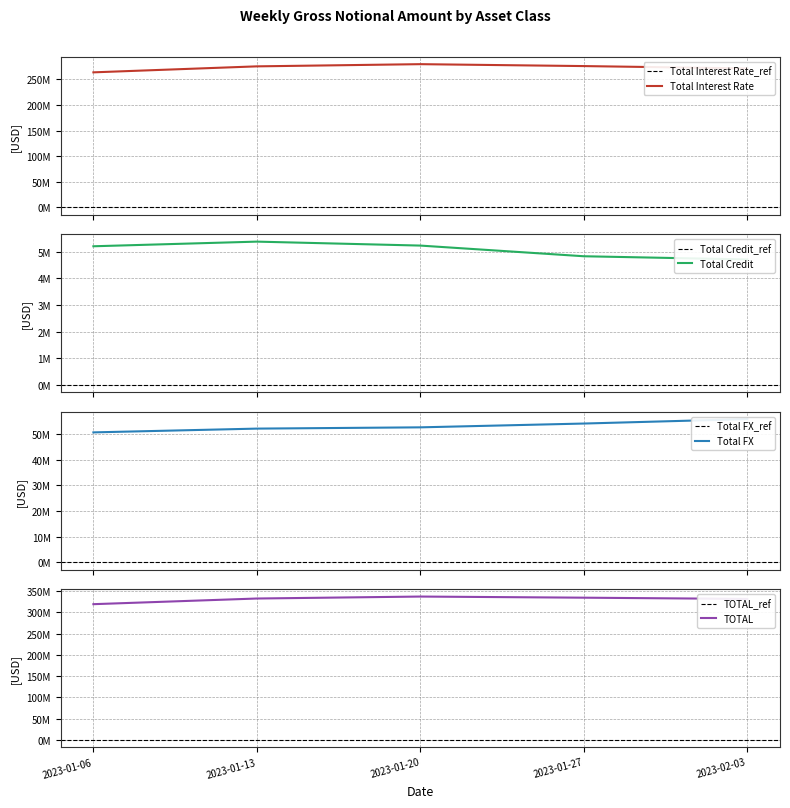

Reading right to left, extract all data points from this chart.

Total Interest Rate: 2023-02-03=271160596	2023-01-27=275722201	2023-01-20=279462002	2023-01-13=275186523	2023-01-06=263503511
Total Credit: 2023-02-03=4705823	2023-01-27=4826155	2023-01-20=5226662	2023-01-13=5375009	2023-01-06=5200851
Total FX: 2023-02-03=55878174	2023-01-27=54142079	2023-01-20=52660454	2023-01-13=52165259	2023-01-06=50693609
TOTAL: 2023-02-03=331744592	2023-01-27=334690435	2023-01-20=337349117	2023-01-13=332726791	2023-01-06=319397971